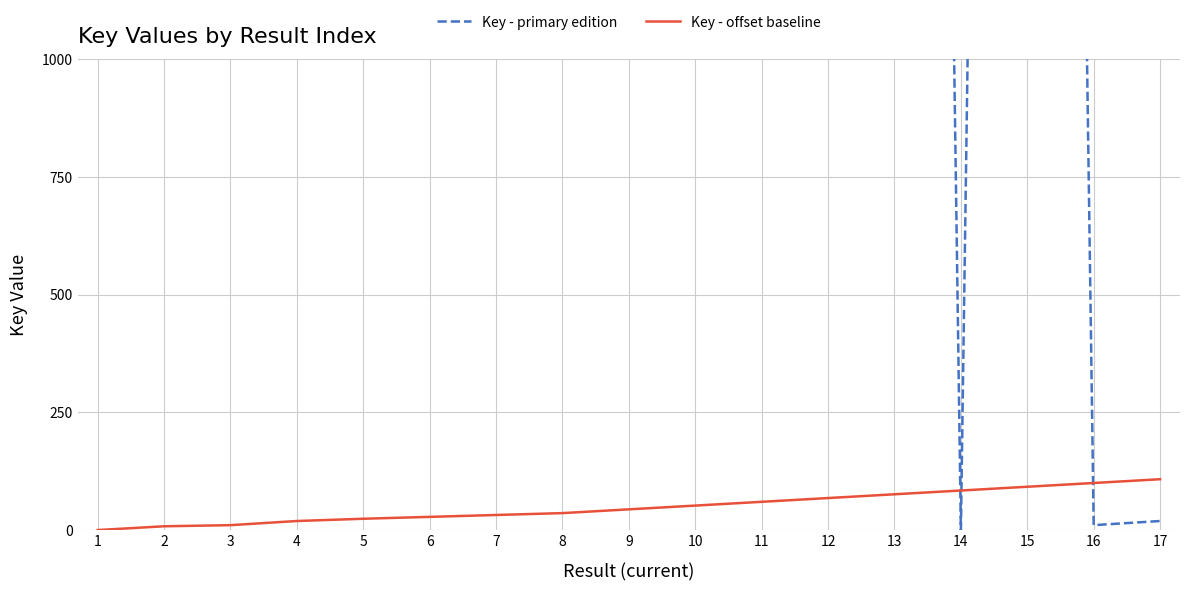

What is the sum of the Key - offset baseline values at 9 and 15?

136.0